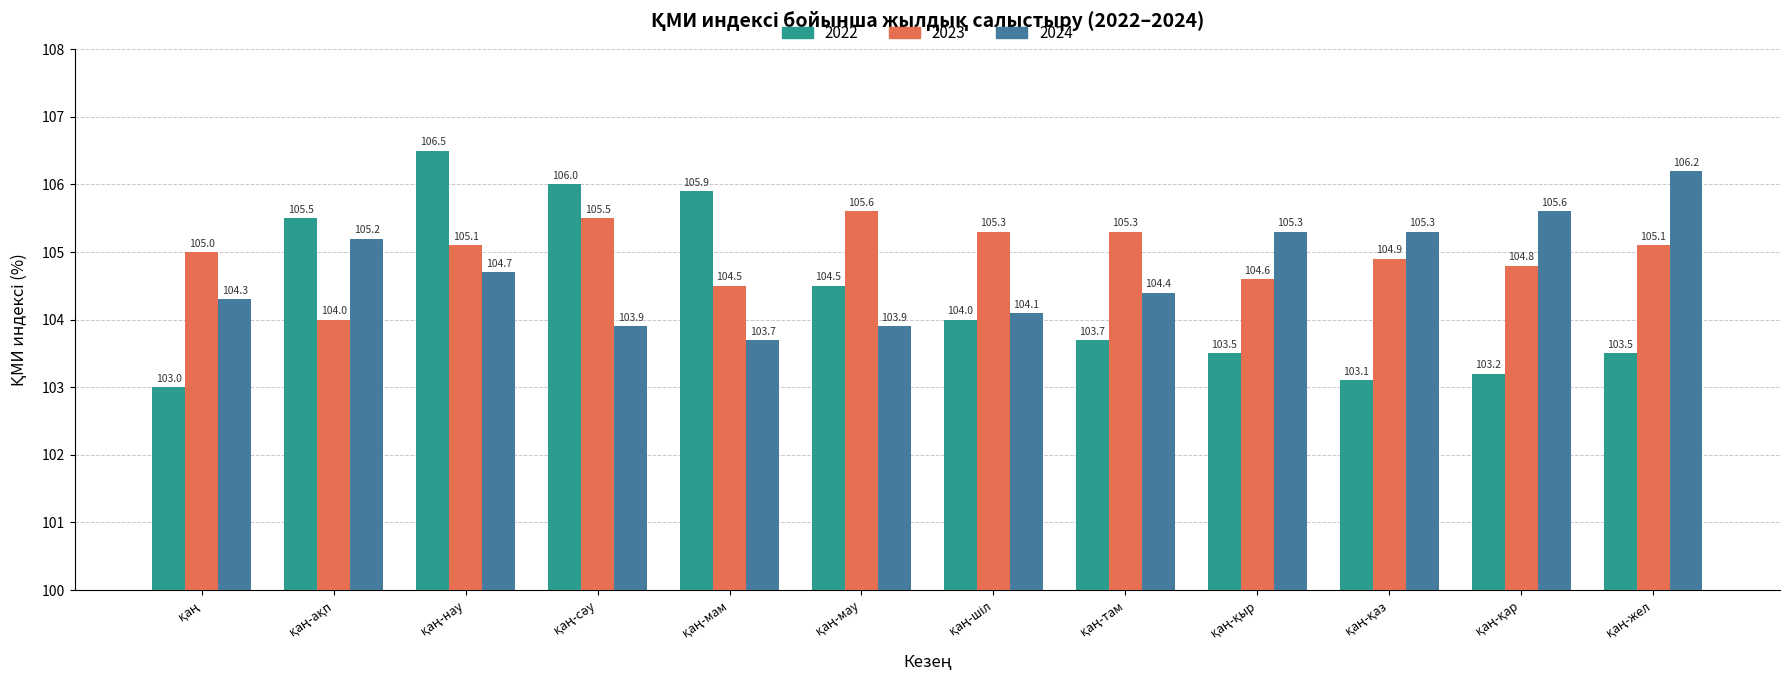

Which series has the largest total across all categories?

2023